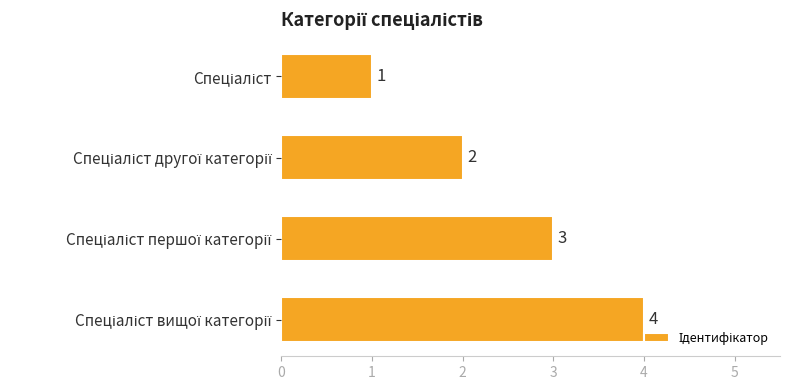

What is the greatest value displayed?

4